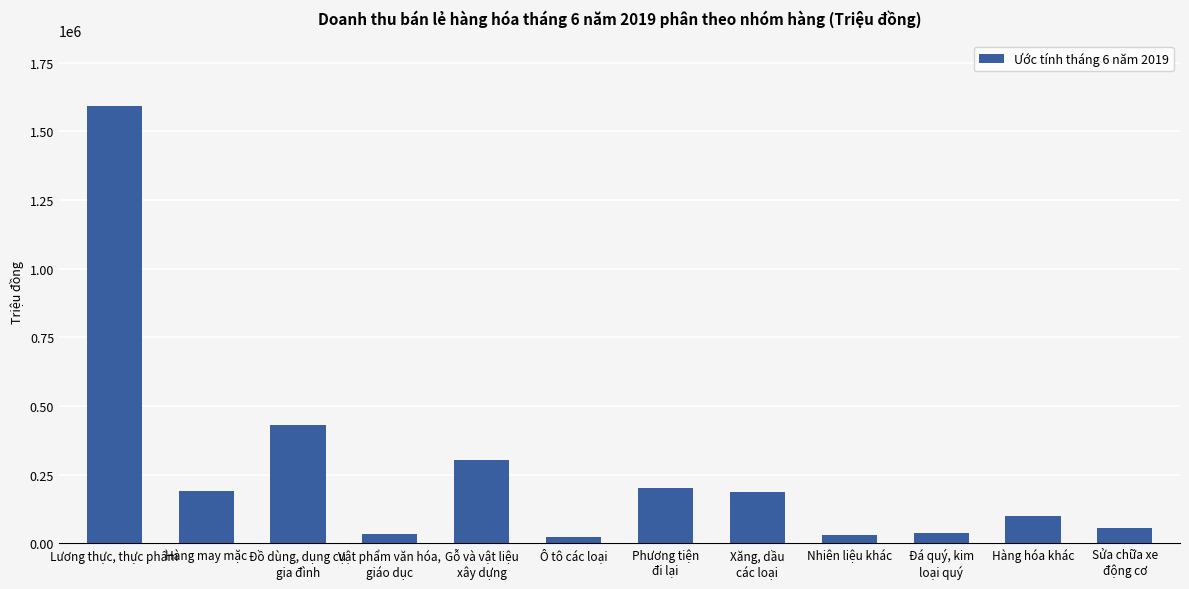

List the labels in order of value, smallest first.

Ô tô các loại, Nhiên liệu khác, Vật phẩm văn hóa,
giáo dục, Đá quý, kim
loại quý, Sửa chữa xe
động cơ, Hàng hóa khác, Xăng, dầu
các loại, Hàng may mặc, Phương tiện
đi lại, Gỗ và vật liệu
xây dựng, Đồ dùng, dụng cụ
gia đình, Lương thực, thực phẩm